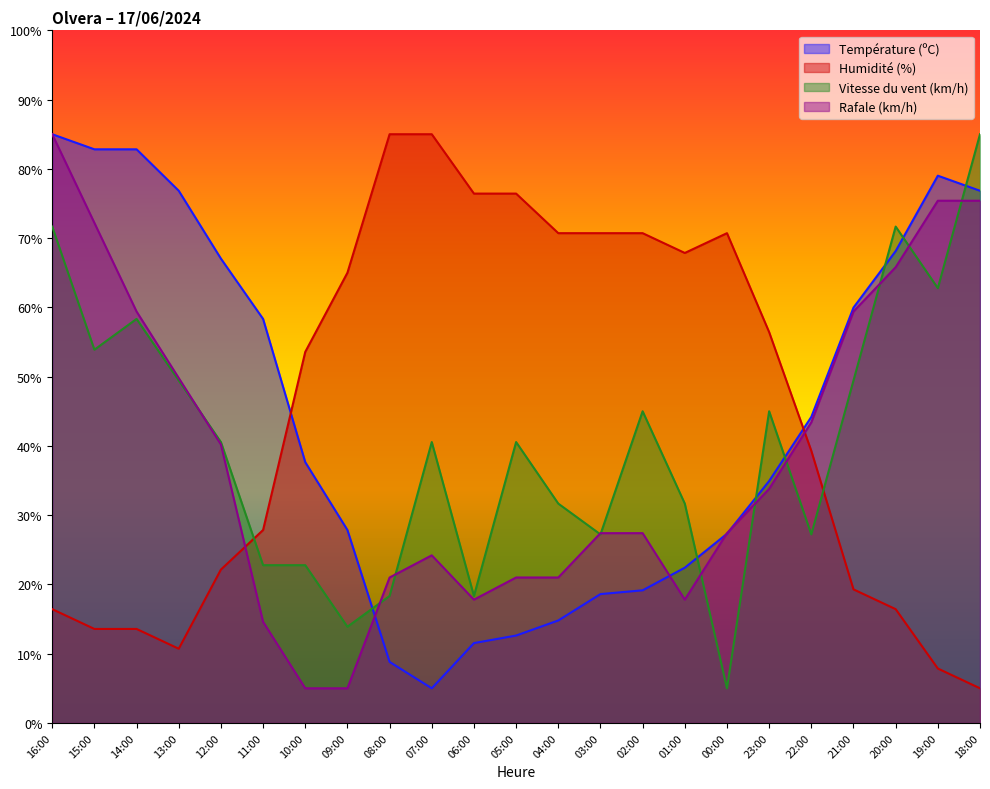

Between 12:00 and 09:00, which series saw the biggest shift?

Humidité (%)